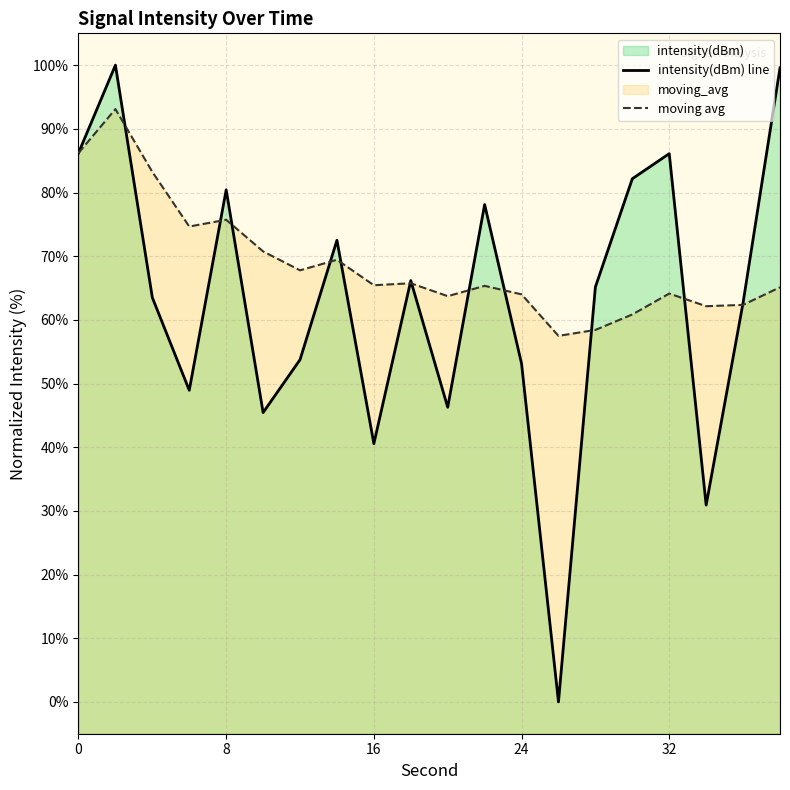

Count the number of categories in the chart.

20